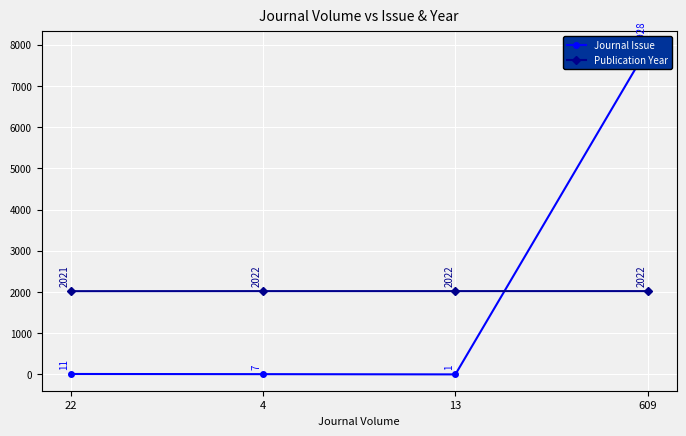

Where is Publication Year nearest to the value 2021?

22